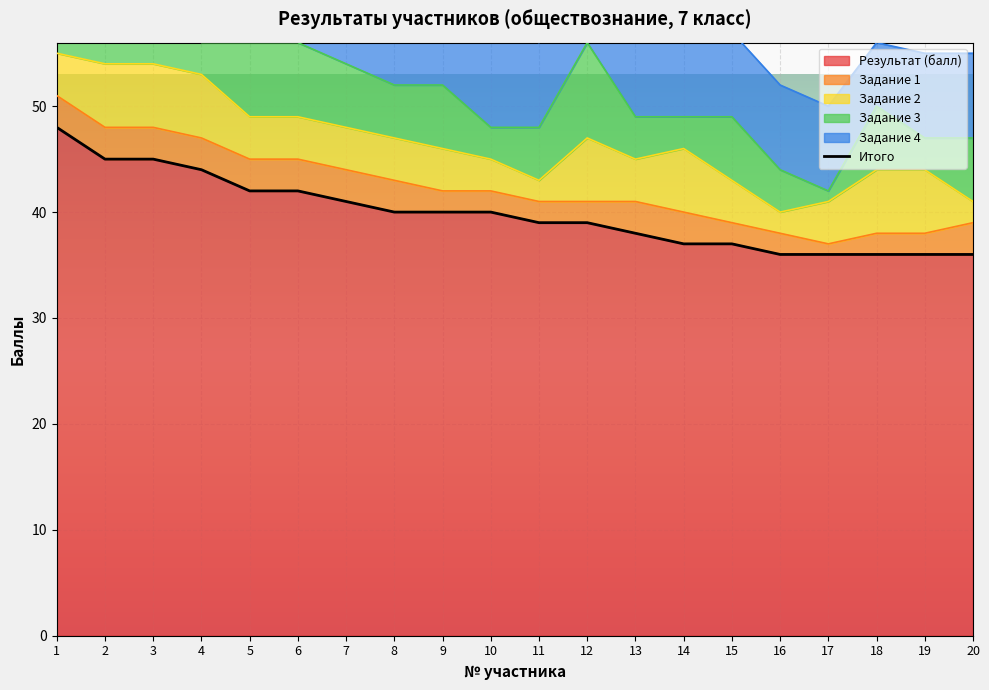

The chart shows a value of 65 at 1. True or false?

False